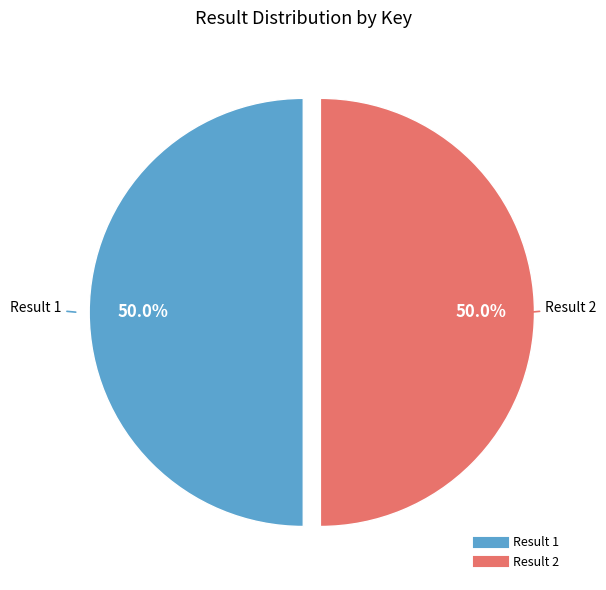

Which category has the smallest portion of the pie?

1